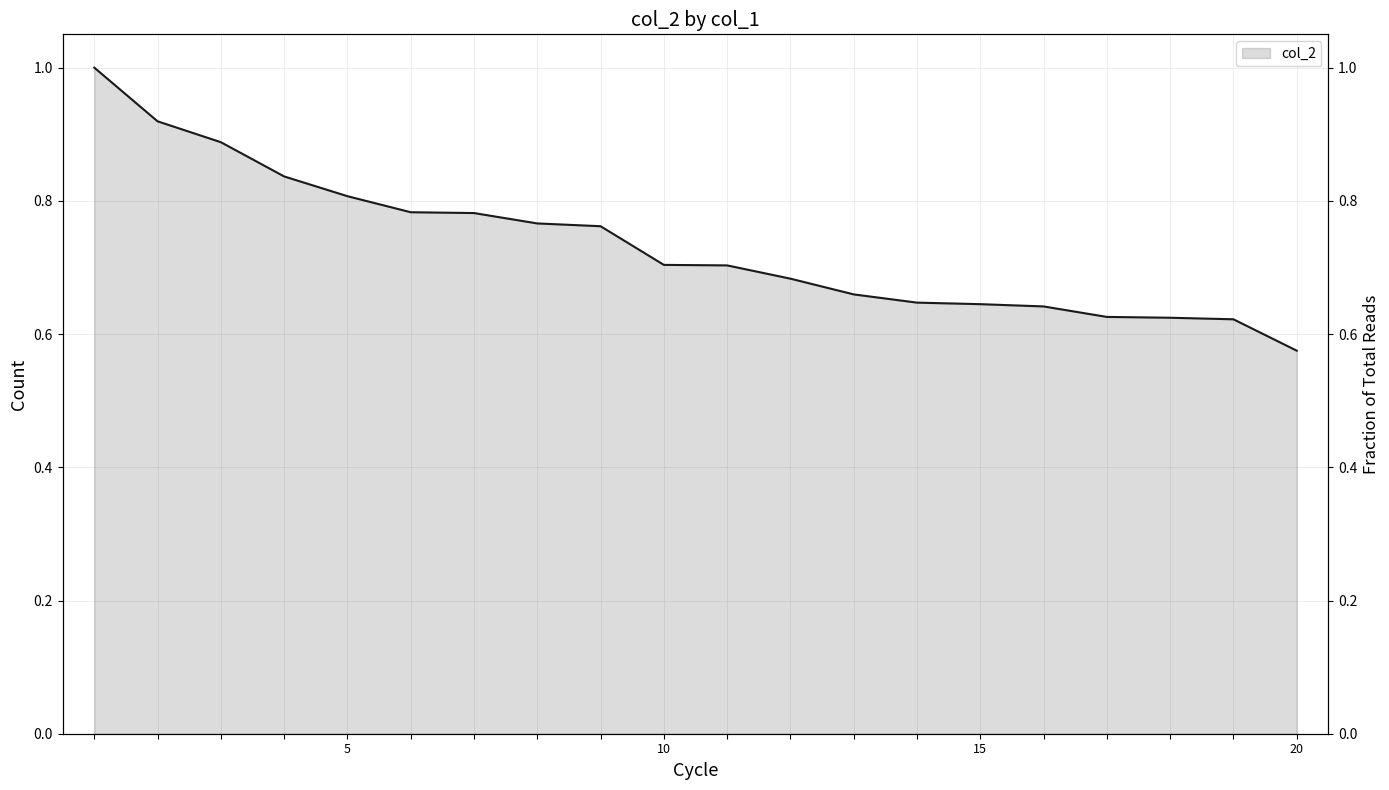

List the labels in order of value, largest first.

1, 2, 3, 4, 5, 6, 7, 8, 9, 10, 11, 12, 13, 14, 15, 16, 17, 18, 19, 20